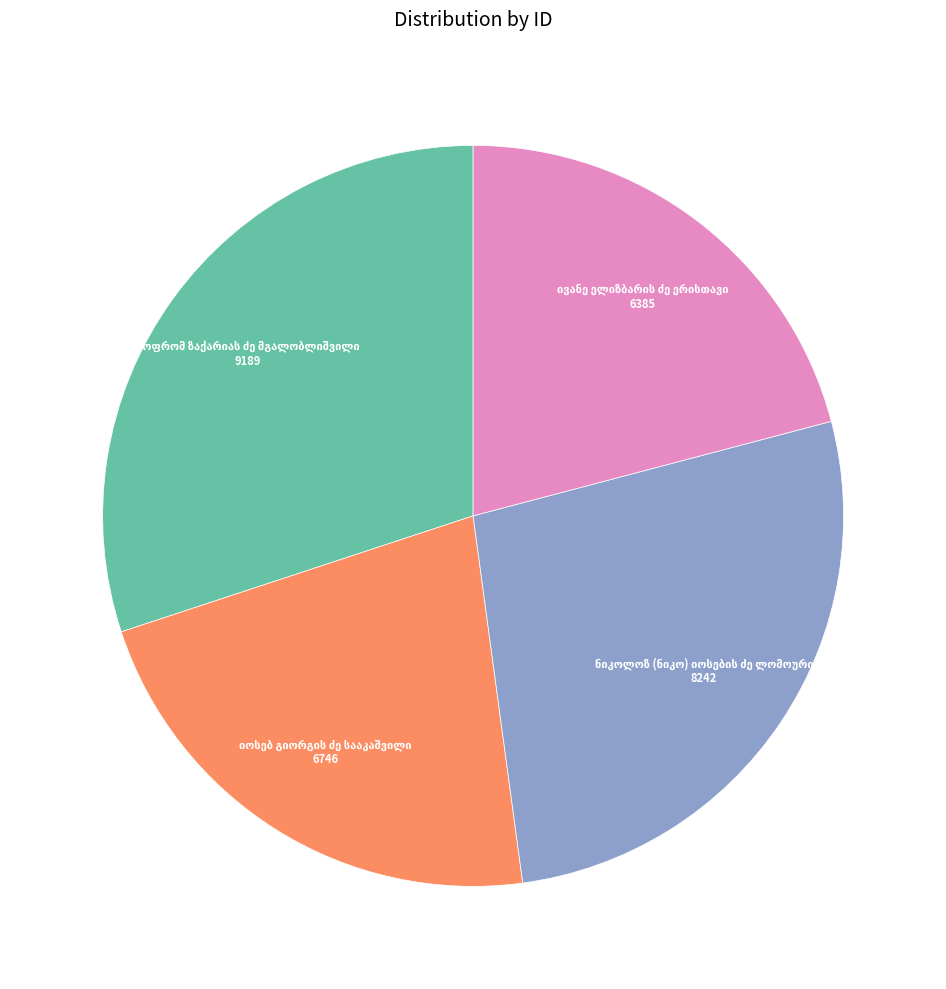

Is there a majority slice in this chart?

No